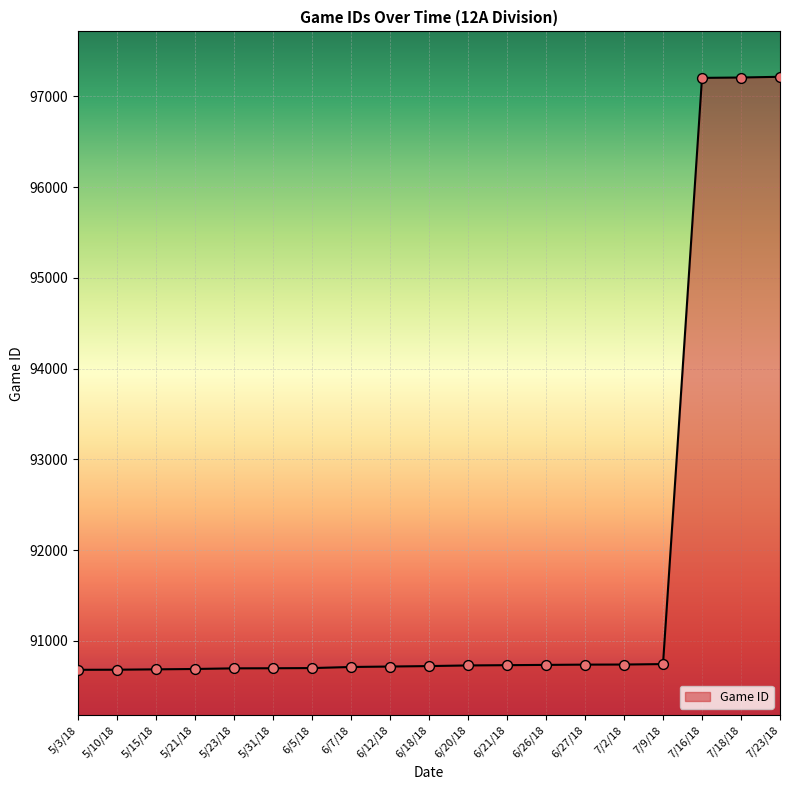

What is the ratio of the value at 7/16/18 to the value at 5/10/18?

1.1